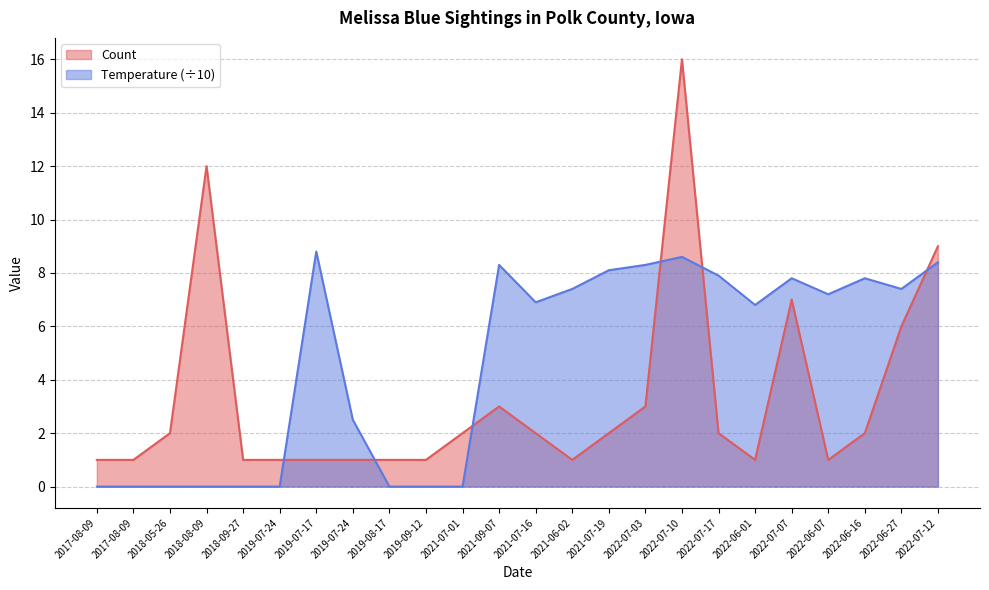

True or false: Count and Temperature intersect in this chart.

True